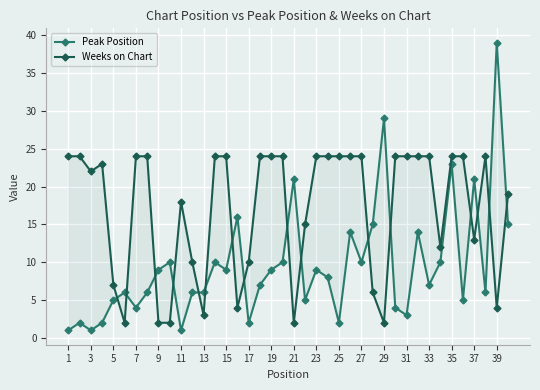

Reading right to left, what are all the values shown in this chart?

Peak Position: 15	39	6	21	5	23	10	7	14	3	4	29	15	10	14	2	8	9	5	21	10	9	7	2	16	9	10	6	6	1	10	9	6	4	6	5	2	1	2	1
Weeks on Chart: 19	4	24	13	24	24	12	24	24	24	24	2	6	24	24	24	24	24	15	2	24	24	24	10	4	24	24	3	10	18	2	2	24	24	2	7	23	22	24	24